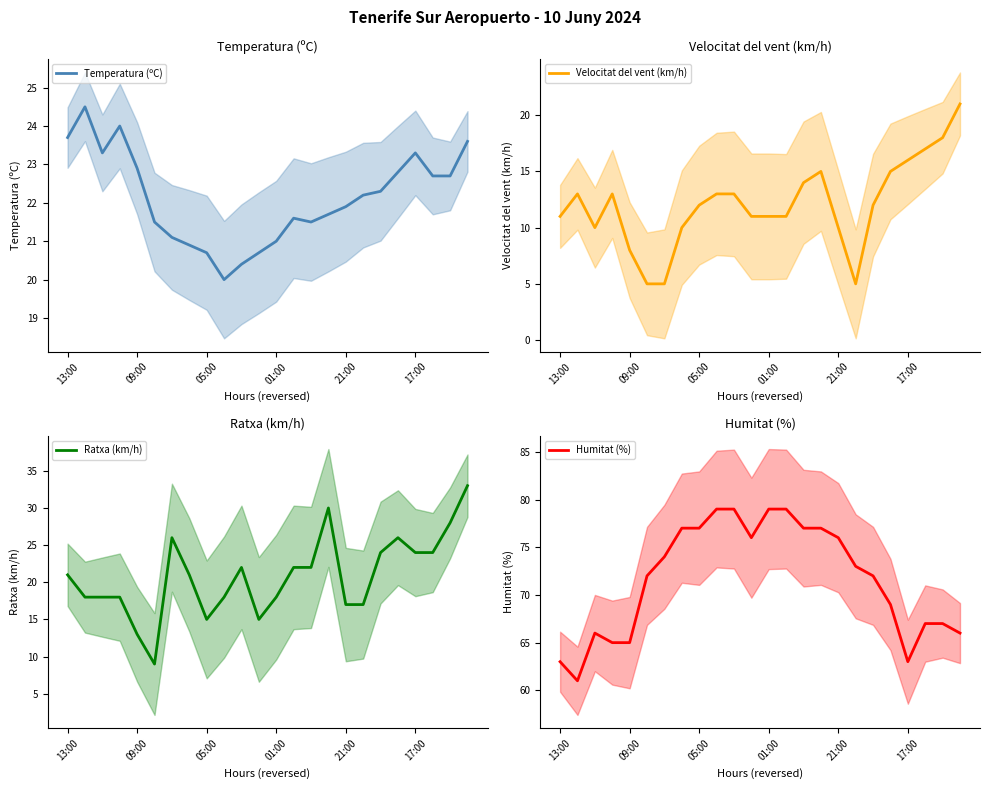

Does the chart have visible grid lines?

No